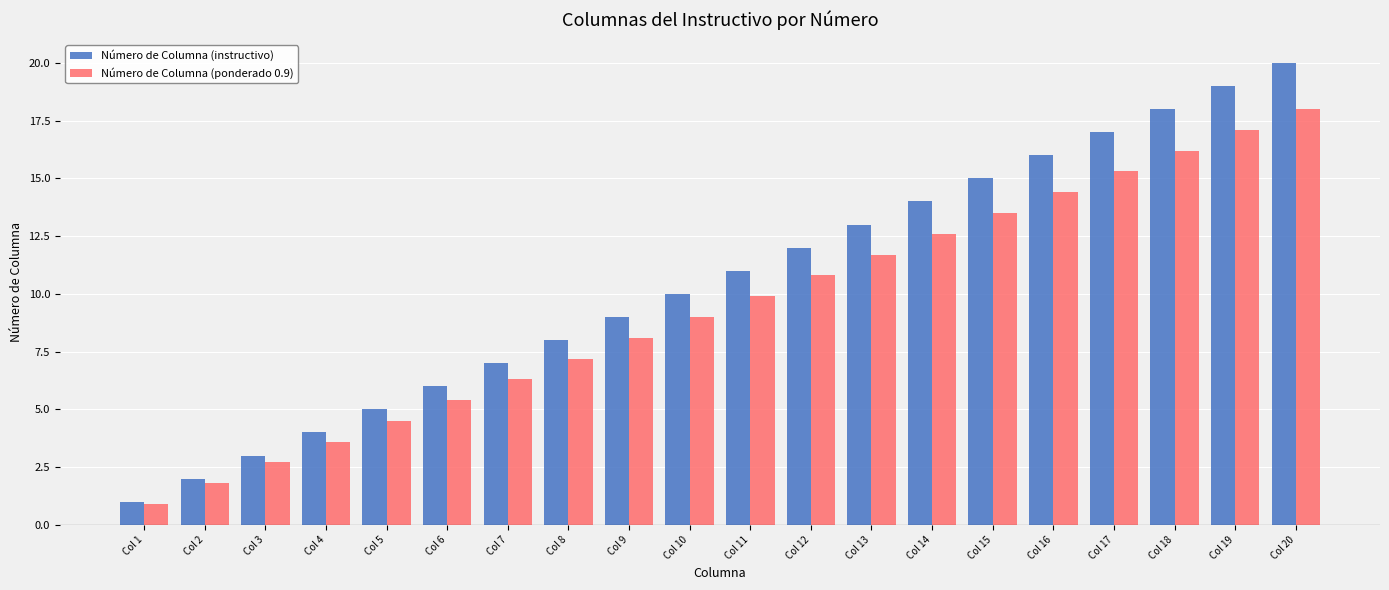

What is the approximate value of Número de Columna (instructivo) at Col 15?

15.0